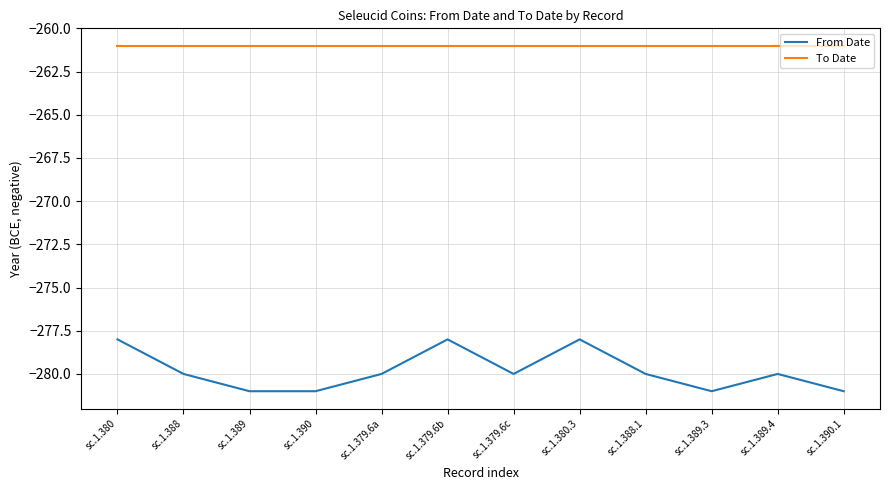

True or false: From Date and To Date cross at least once.

False